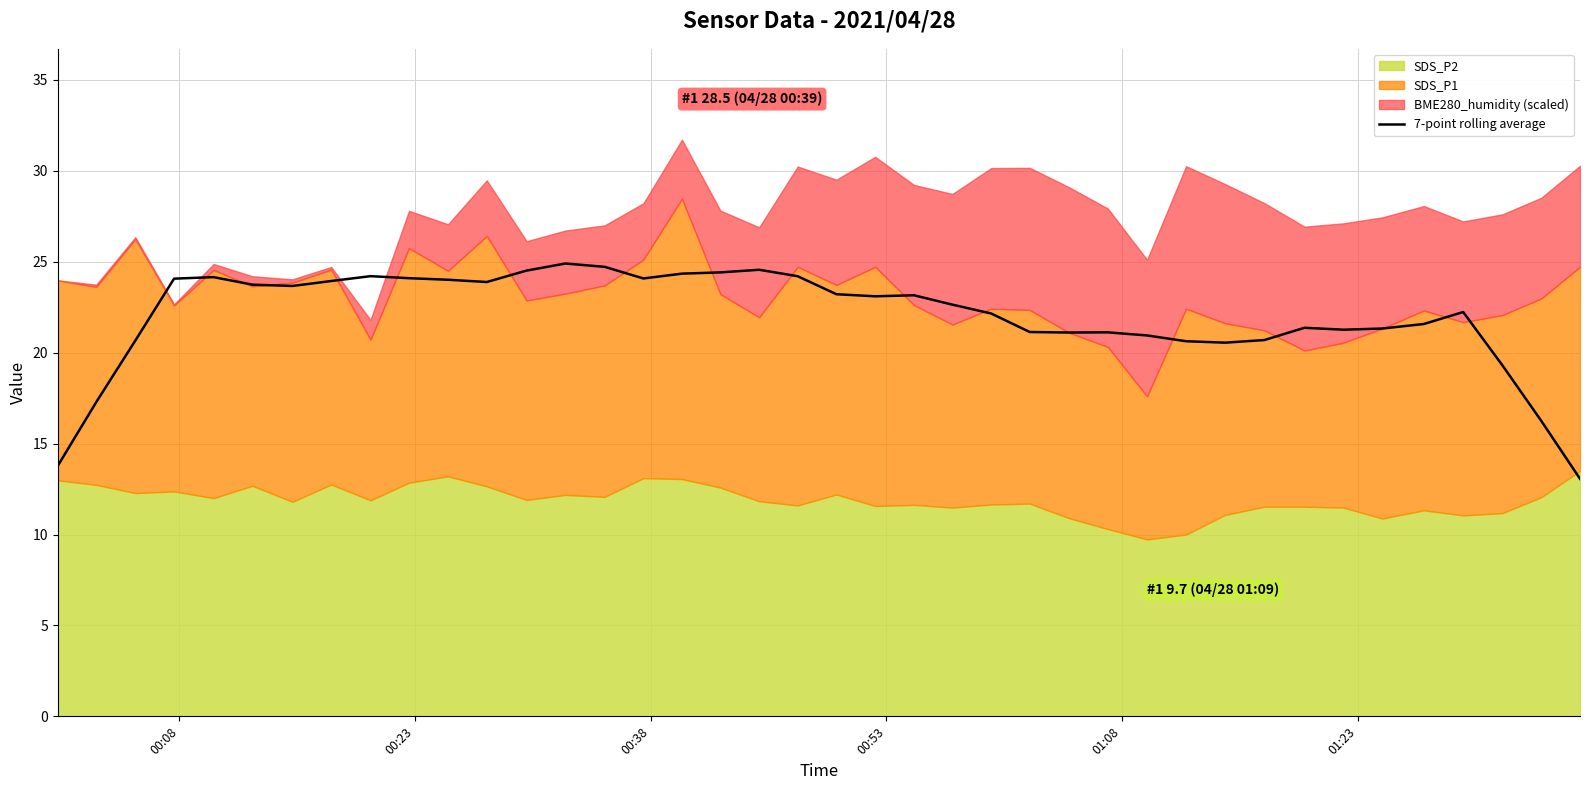

What is the highest value of the 7-point rolling average series?

24.9